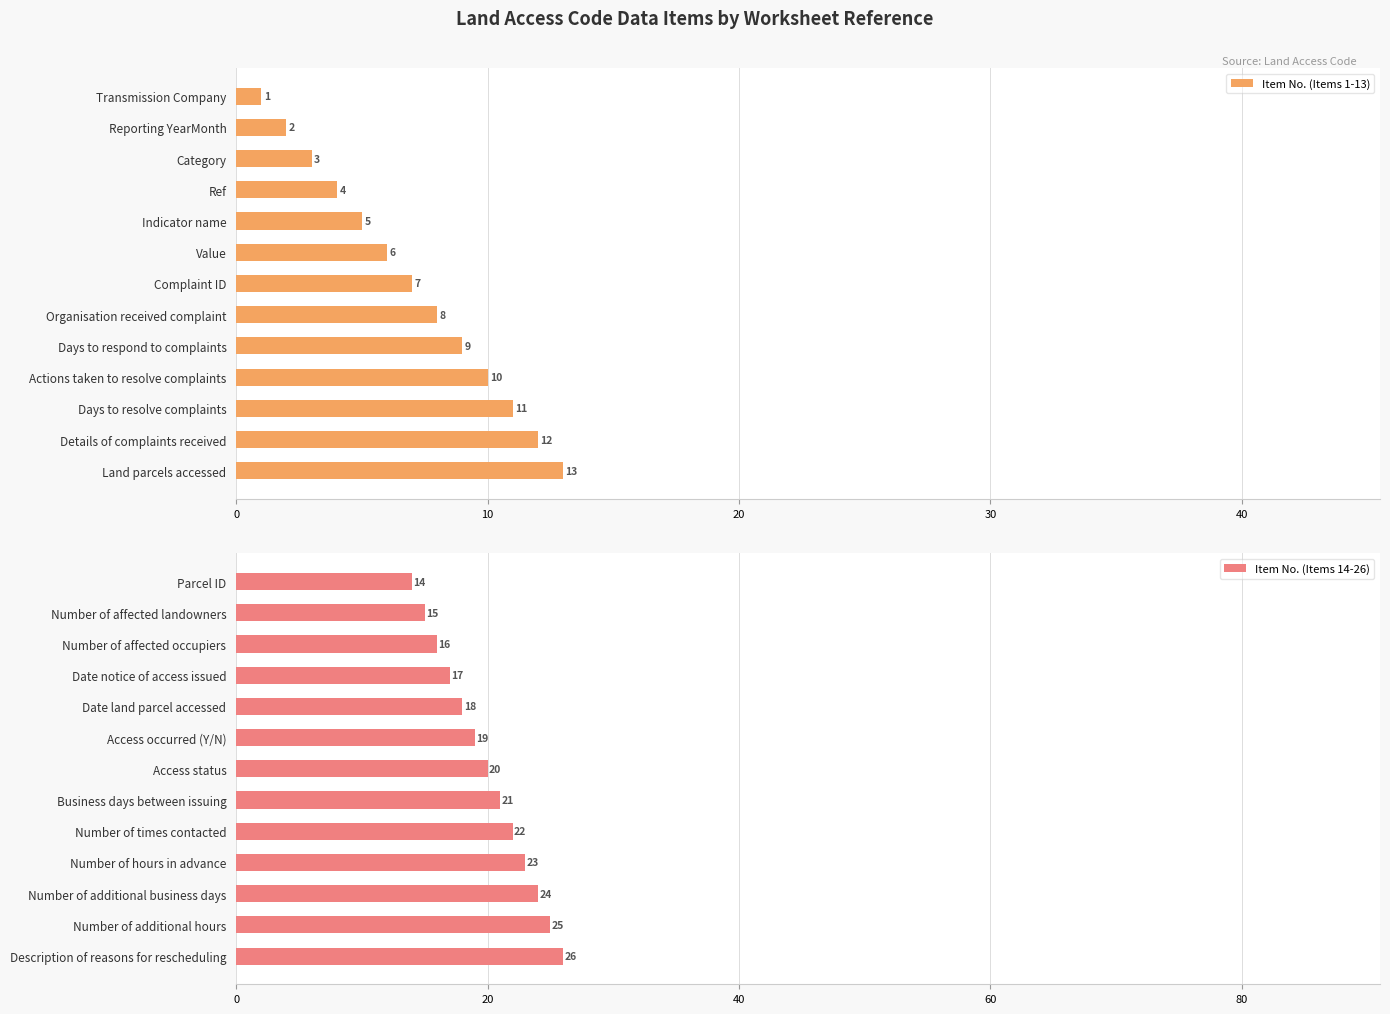

How many bars are there in total?

26